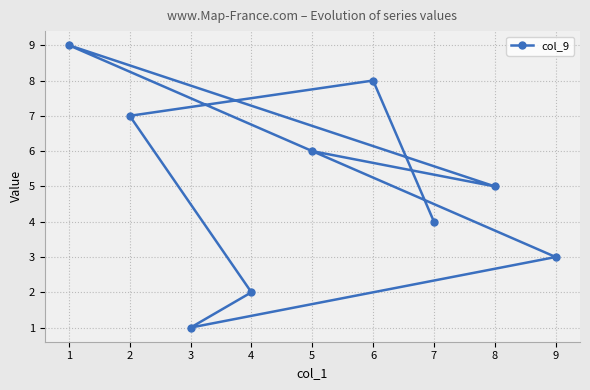

Rank the categories by value from highest to lowest.

1, 6, 2, 5, 8, 7, 9, 4, 3